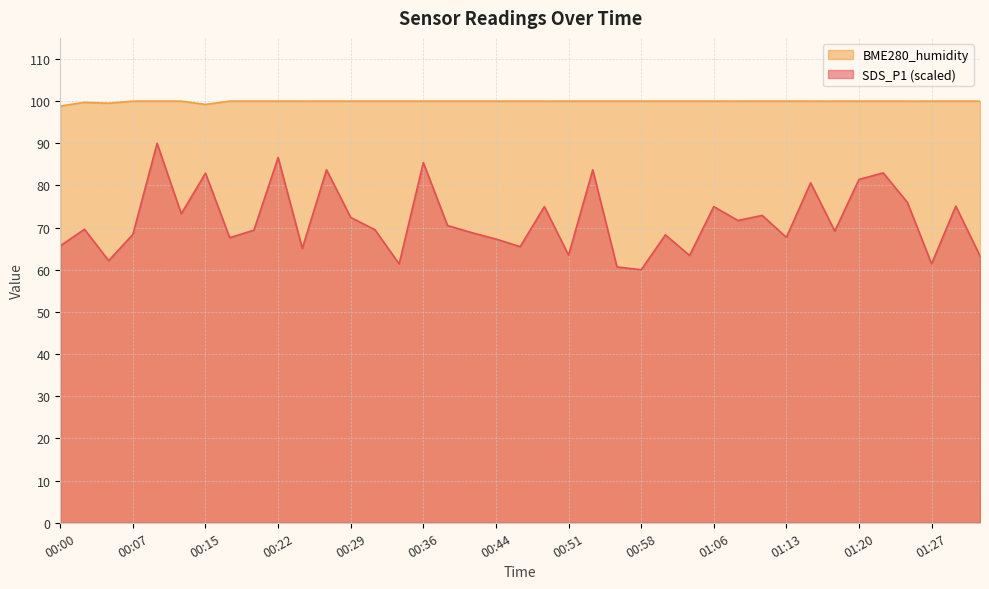

What is the difference between the highest and lowest values at 00:27?

16.3